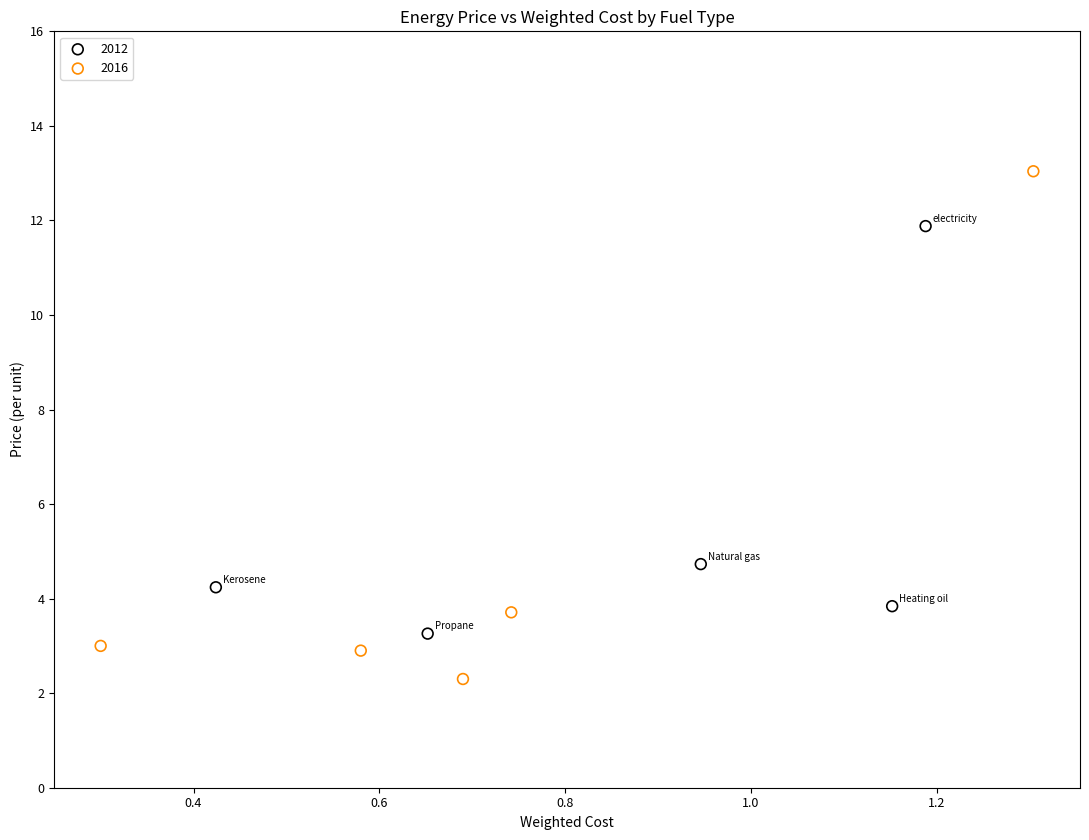

Which series has the largest Y range (max minus min)?

2016